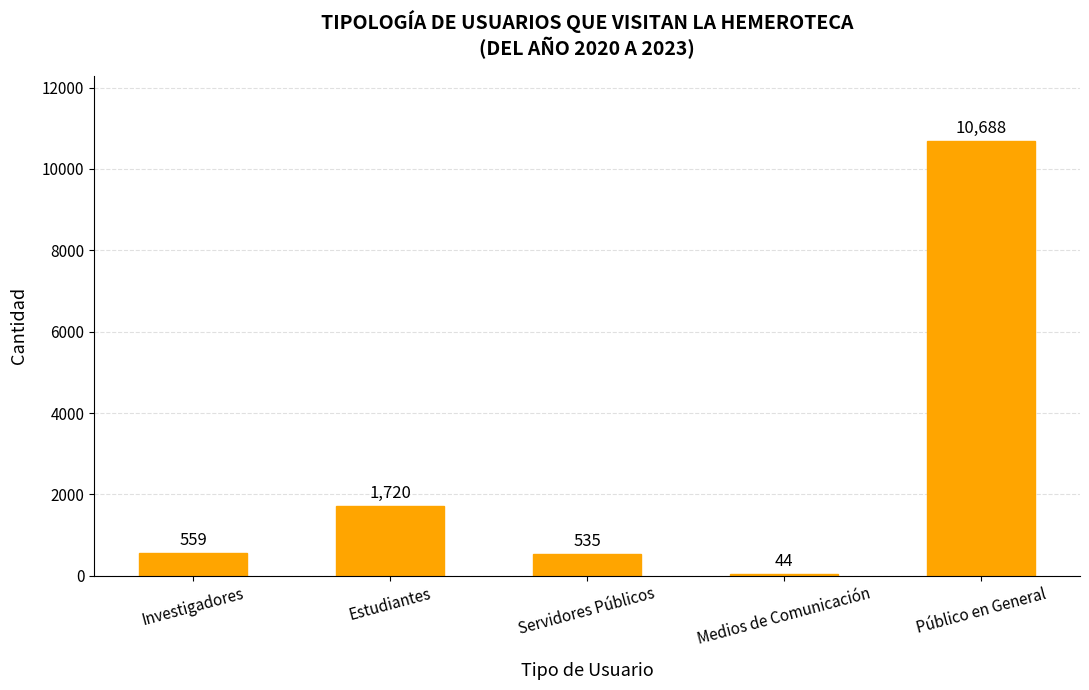

What is the sum of the values at Público en General and Medios de Comunicación?

10732